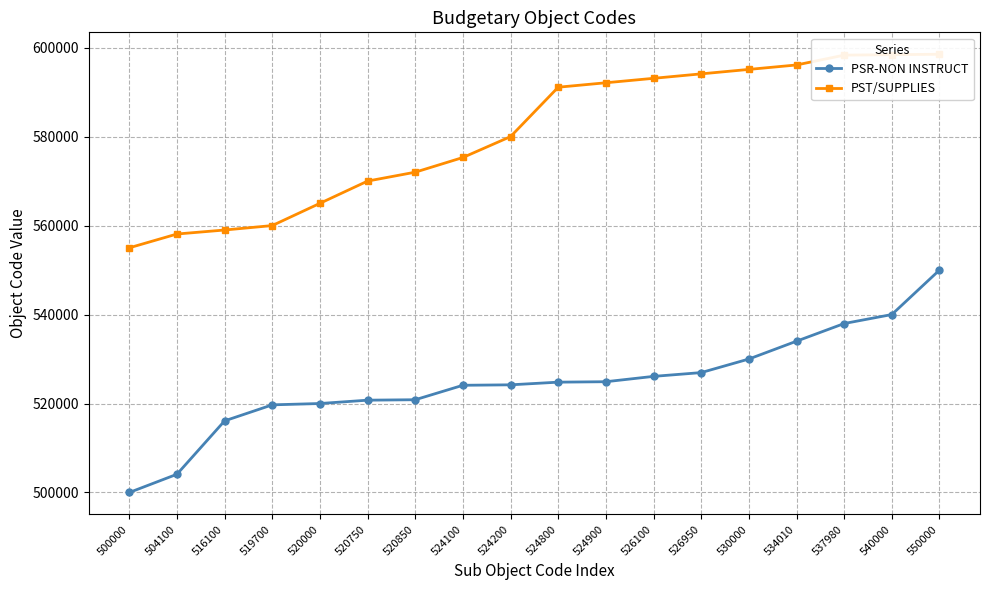

Reading left to right, list all the values displayed in this chart.

PSR-NON INSTRUCT: 500000=500000	504100=504100	516100=516100	519700=519700	520000=520000	520750=520750	520850=520850	524100=524100	524200=524200	524800=524800	524900=524900	526100=526100	526950=526950	530000=530000	534010=534010	537980=537980	540000=540000	550000=550000
PST/SUPPLIES: 500000=555000	504100=558100	516100=559000	519700=560000	520000=565000	520750=570000	520850=572000	524100=575300	524200=580000	524800=591100	524900=592100	526100=593100	526950=594100	530000=595100	534010=596100	537980=598310	540000=598410	550000=598510